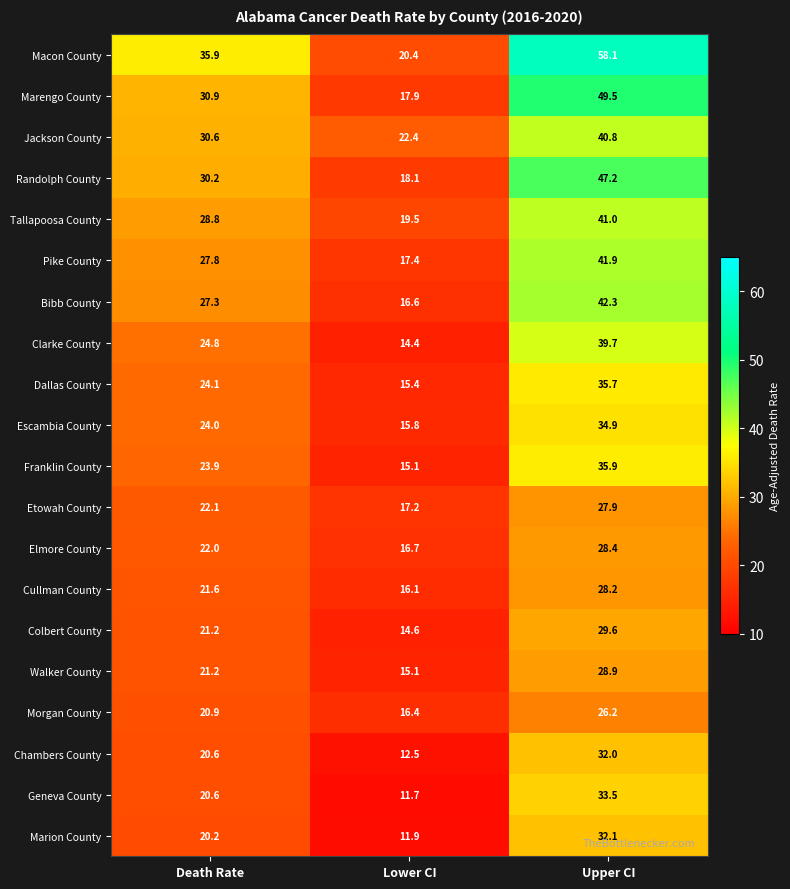

List the series in order of their peak value, lowest first.

Morgan County, Etowah County, Cullman County, Elmore County, Walker County, Colbert County, Chambers County, Marion County, Geneva County, Escambia County, Dallas County, Franklin County, Clarke County, Jackson County, Tallapoosa County, Pike County, Bibb County, Randolph County, Marengo County, Macon County